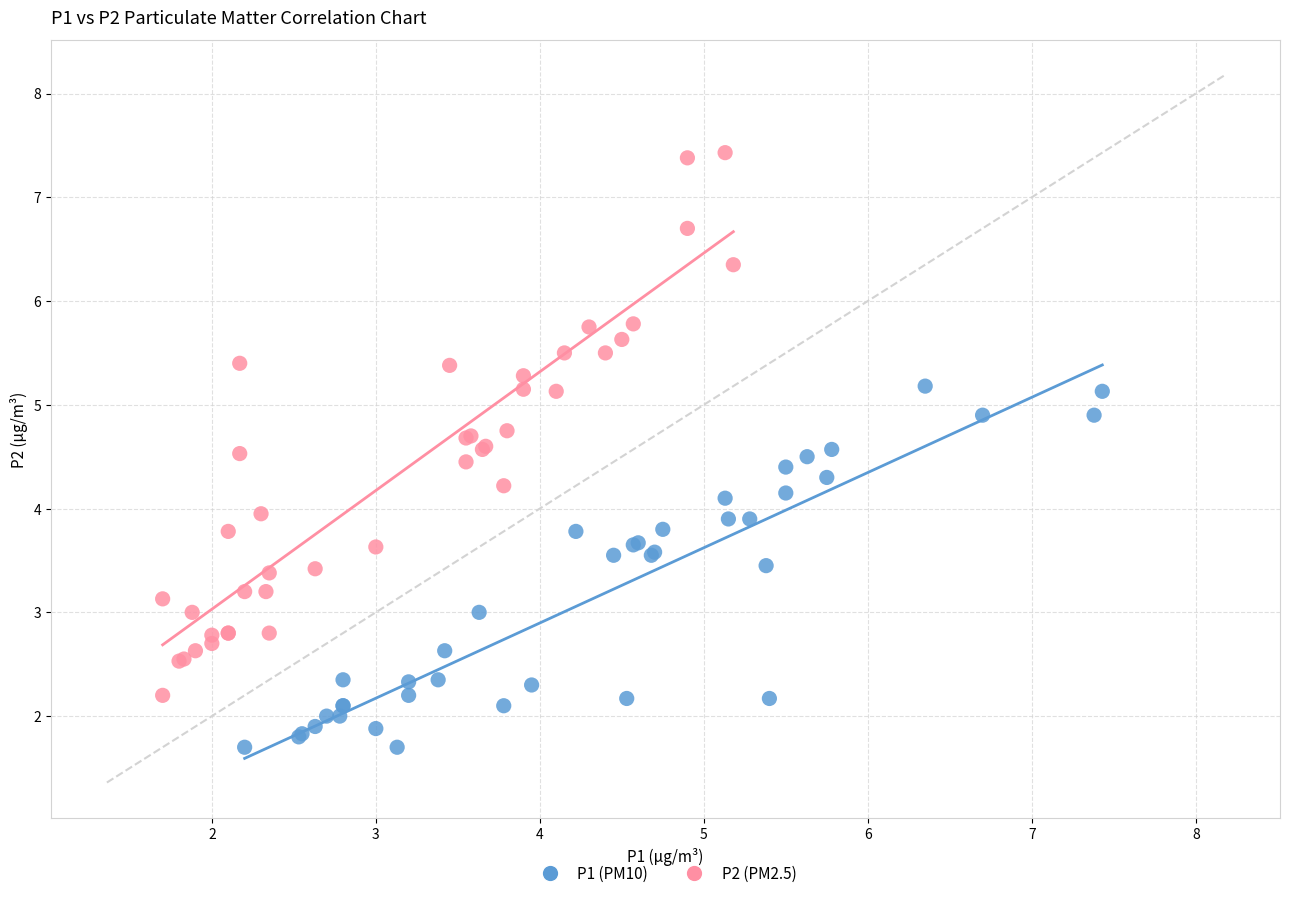

Which series has the largest Y range (max minus min)?

P2 (PM2.5)